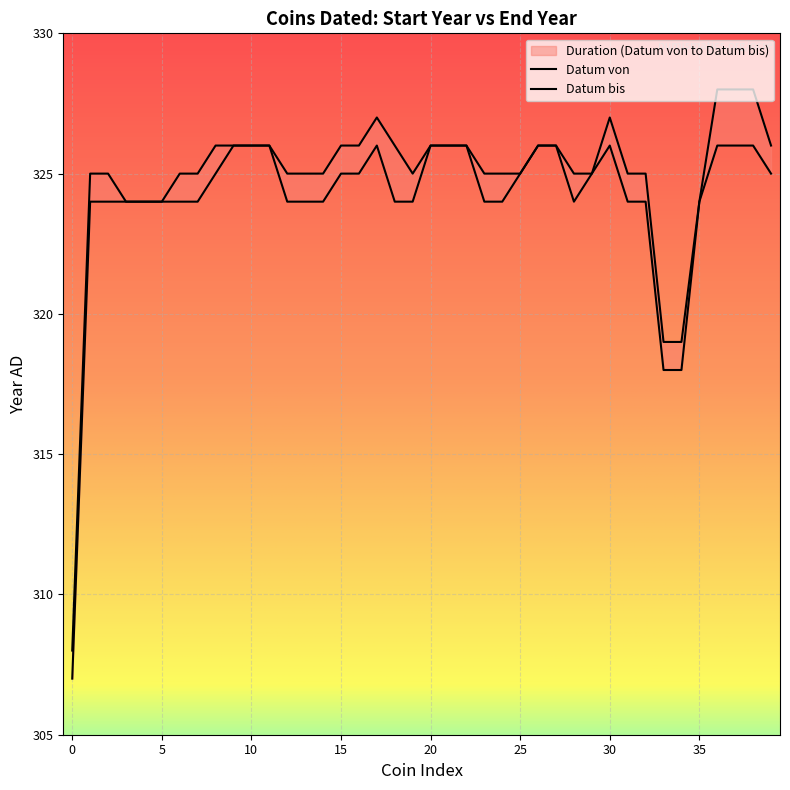

Rank the series by their maximum value, from highest to lowest.

Datum bis, Datum von